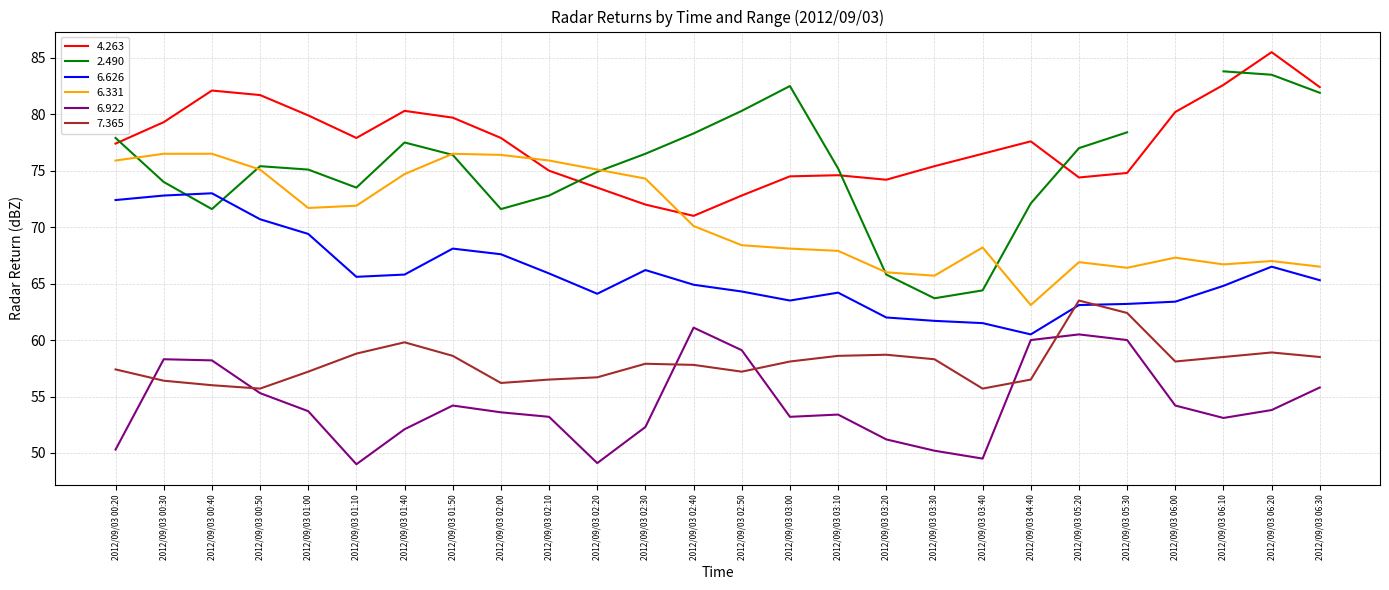

What is the smallest value displayed?

49.0